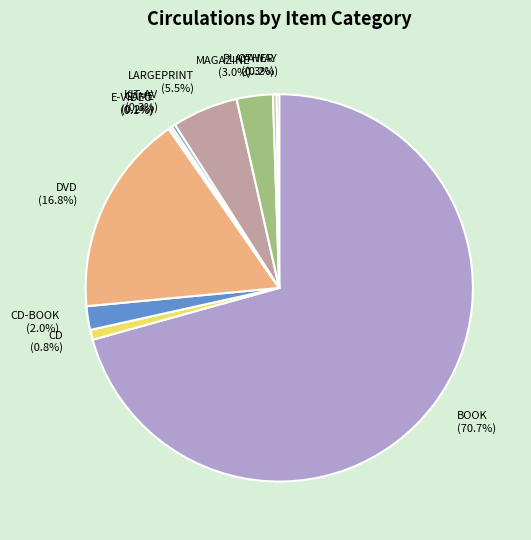

What portion of the pie excludes LARGEPRINT?

94.5%